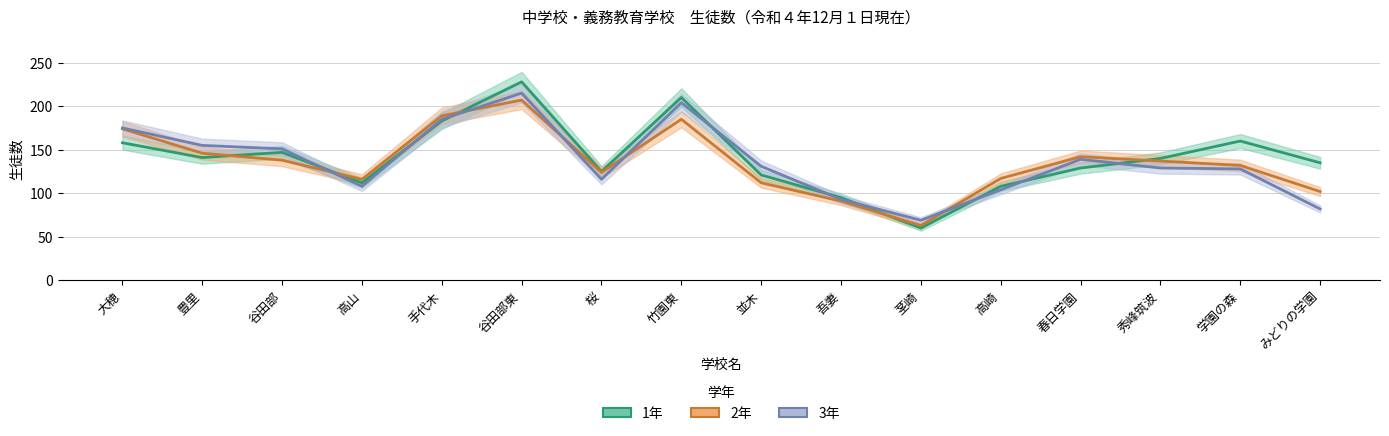

What is the value of the 3年 point at the 12th from the left?

104